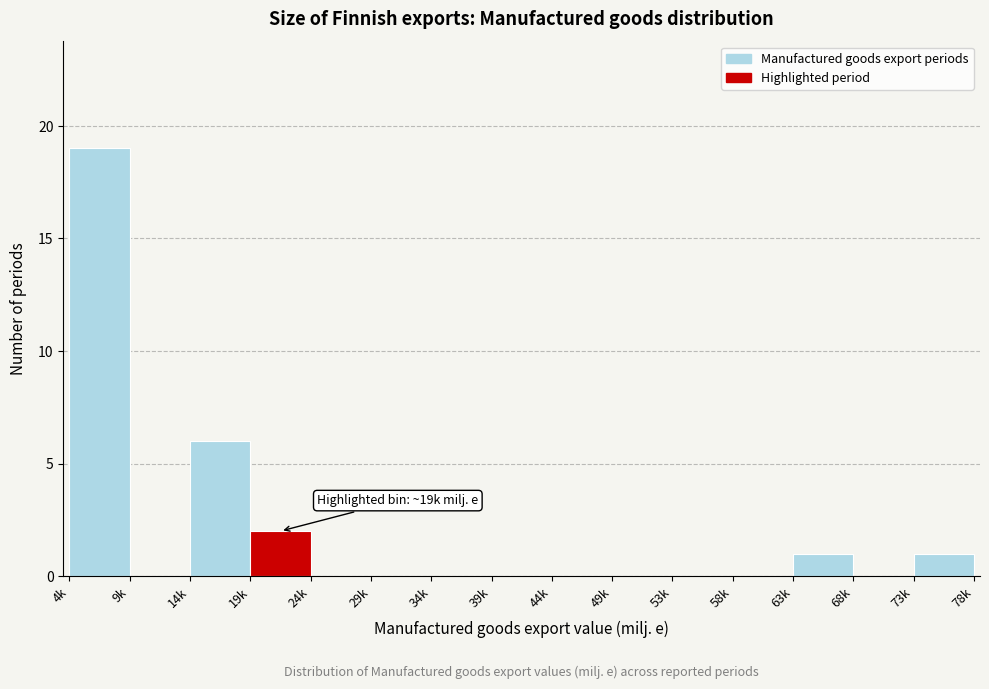

Reading left to right, list all the values displayed in this chart.

4k=19	9k=0	14k=6	19k=2	24k=0	29k=0	34k=0	39k=0	44k=0	49k=0	53k=0	58k=0	63k=1	68k=0	73k=1